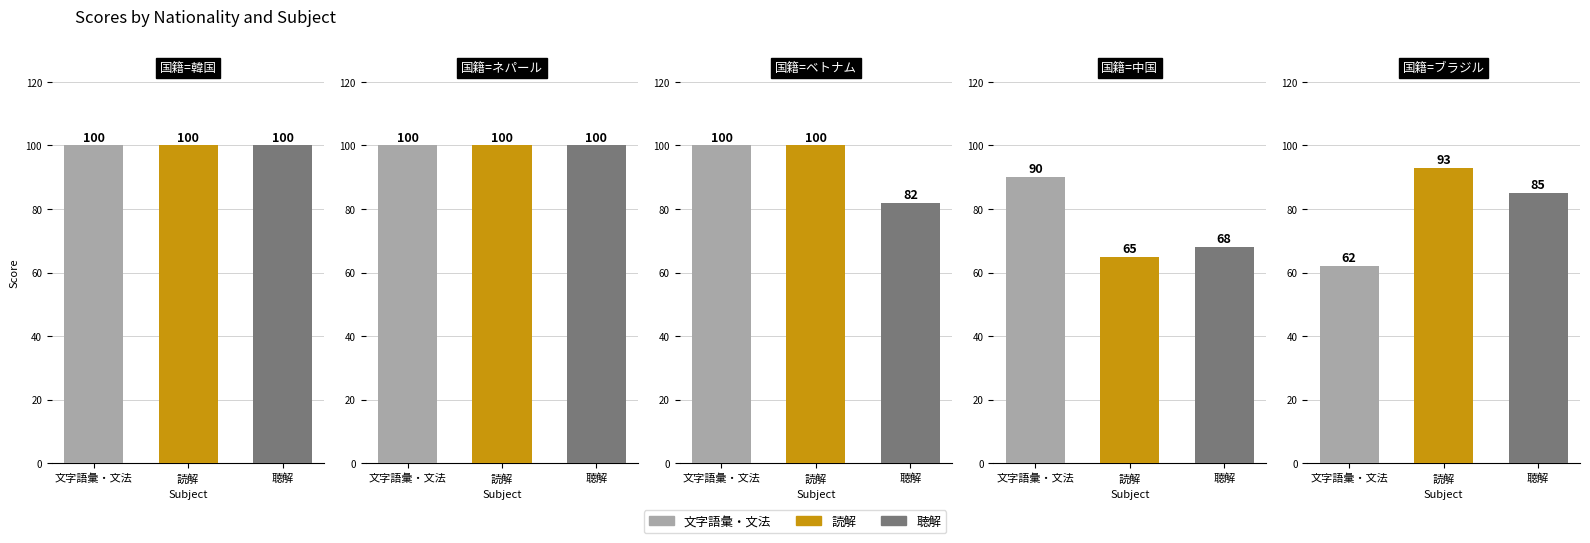

What is the value of the 読解 bar at the 2nd from the left?

100